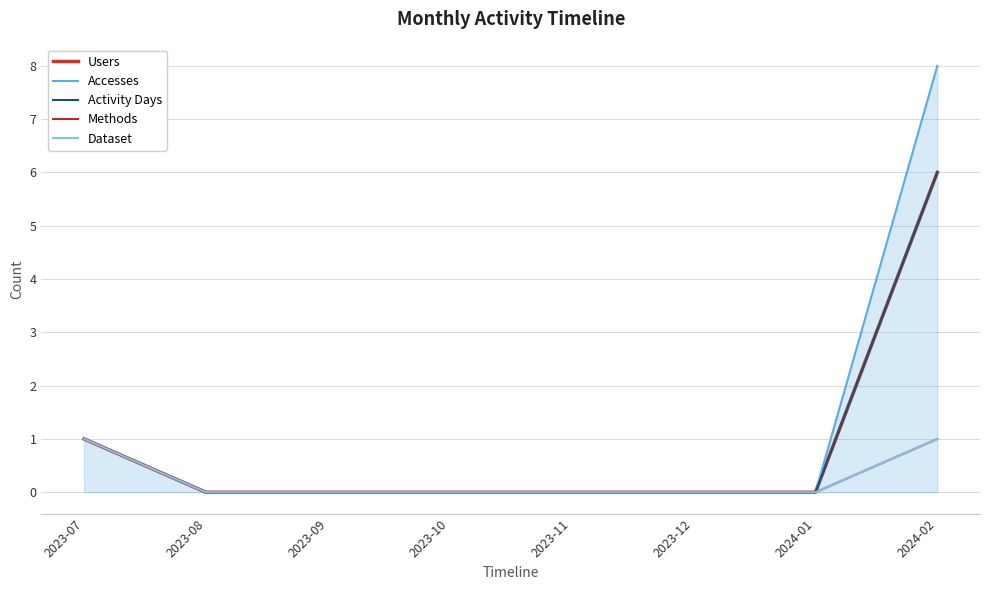

Does the chart display data point markers on the line(s)?

No